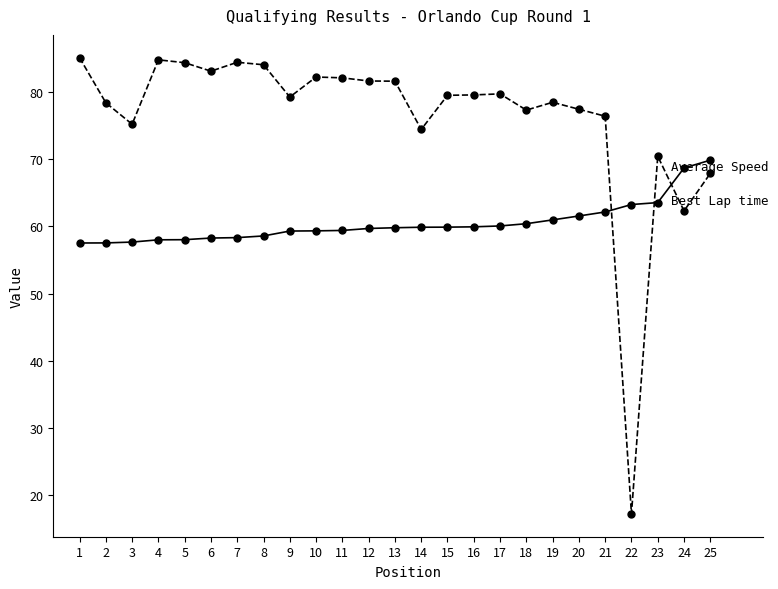

What is the smallest value displayed?

17.1